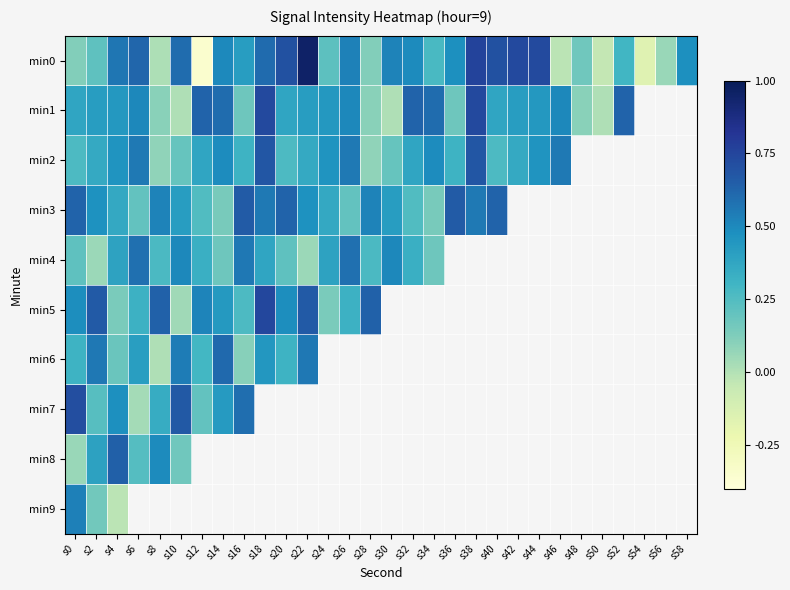

How many series are shown in this chart?

10